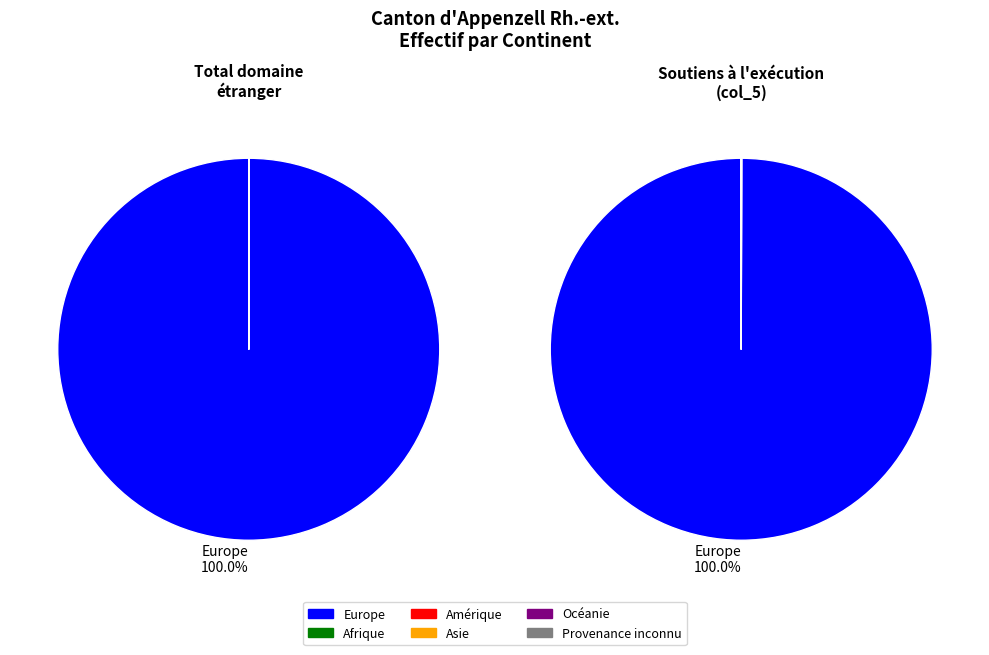

Is Océanie the majority of the pie?

No